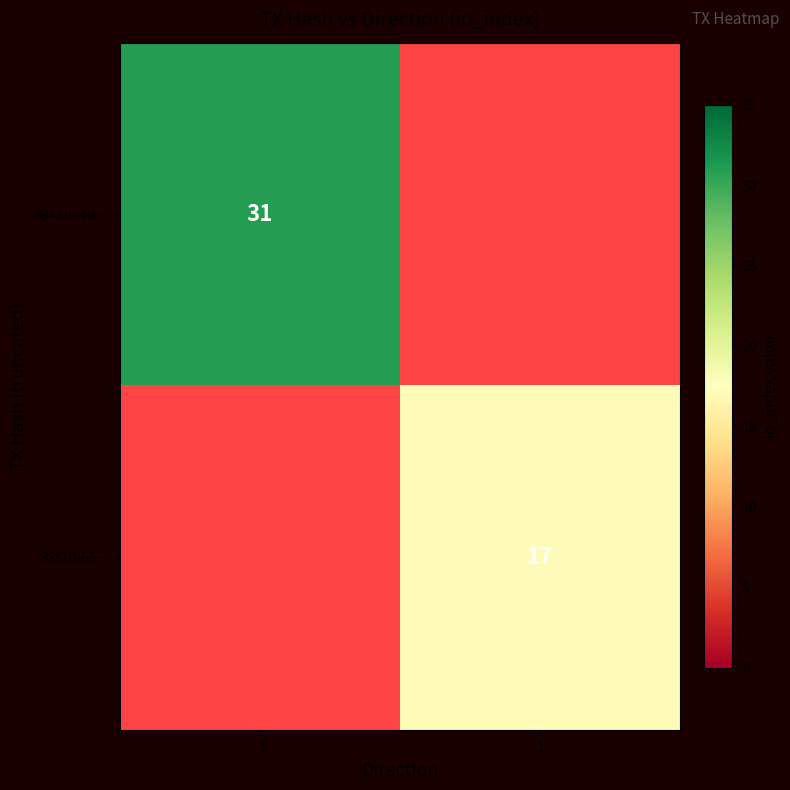

The 38f2fb66… series shows 23 at 1. True or false?

False